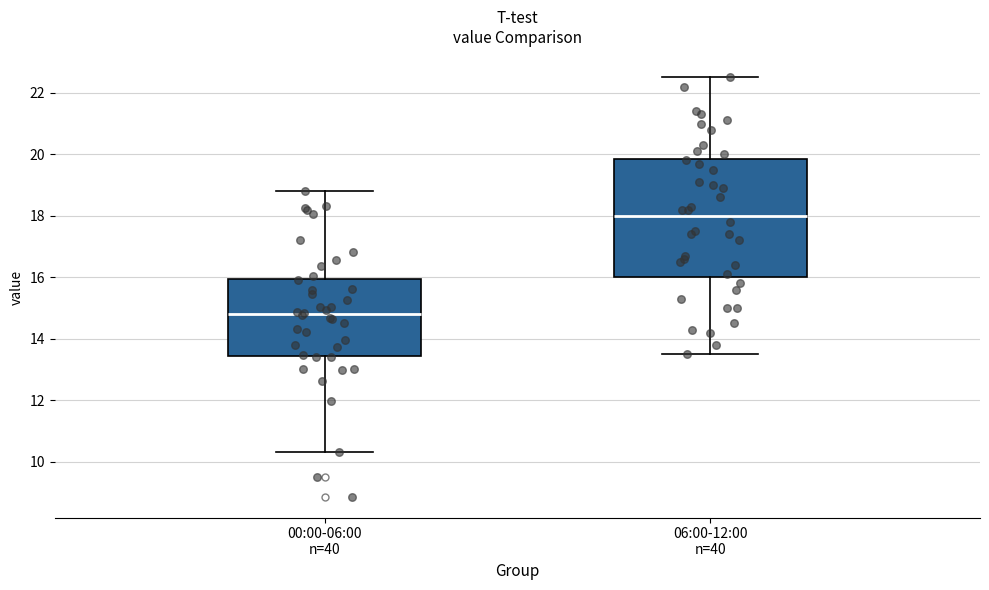

Reading left to right, transcribe this box plot: for each box, give where its median line is, the range the box spans, and where its two whiskers end, as read against the y-axis. The values are not printed on the chart, so give them approximately, as read against the axis.

00:00-06:00 n=40: median 14.8, box 13.4 to 16.0, whiskers 10.4 to 18.8
06:00-12:00 n=40: median 18.0, box 16.0 to 19.8, whiskers 13.6 to 22.6